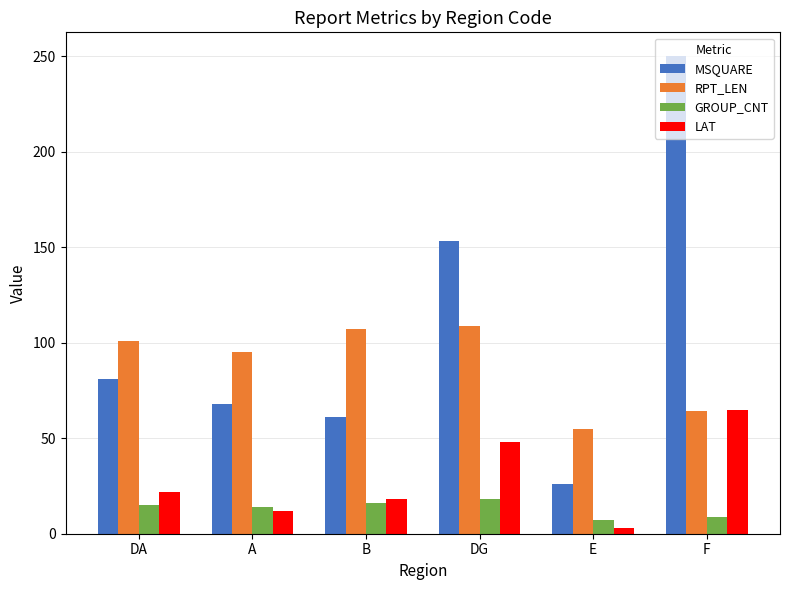

What position from the right is F?

1